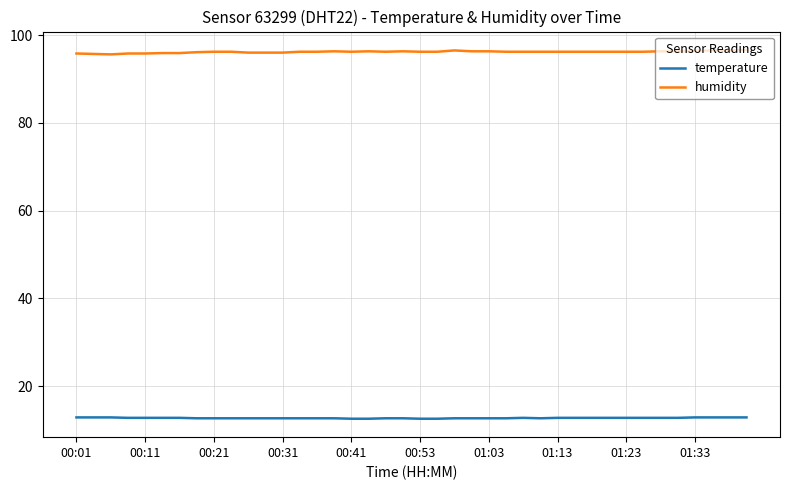

List the series in order of their overall mean, highest first.

humidity, temperature